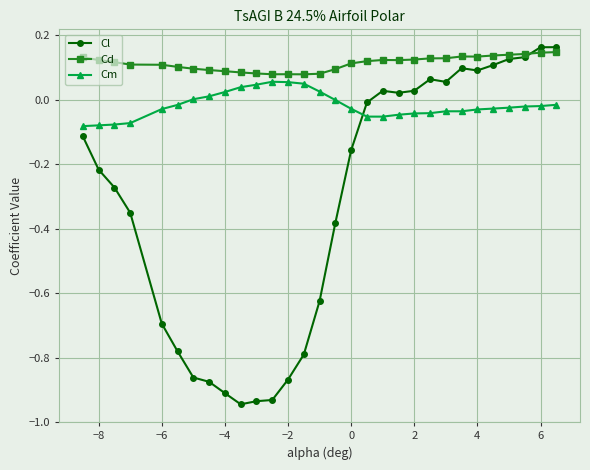

Is this an area chart (filled region under the line)?

No